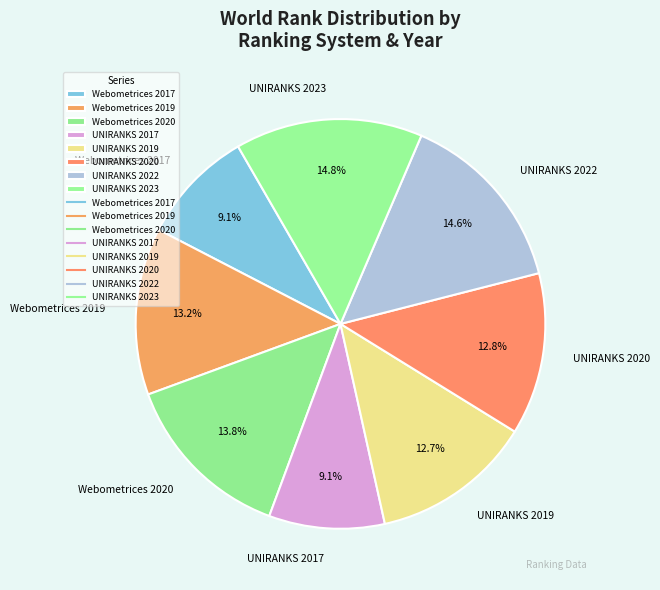

Approximately how many times larger is the value at UNIRANKS 2022 compared to Webometrices 2020?

1.1